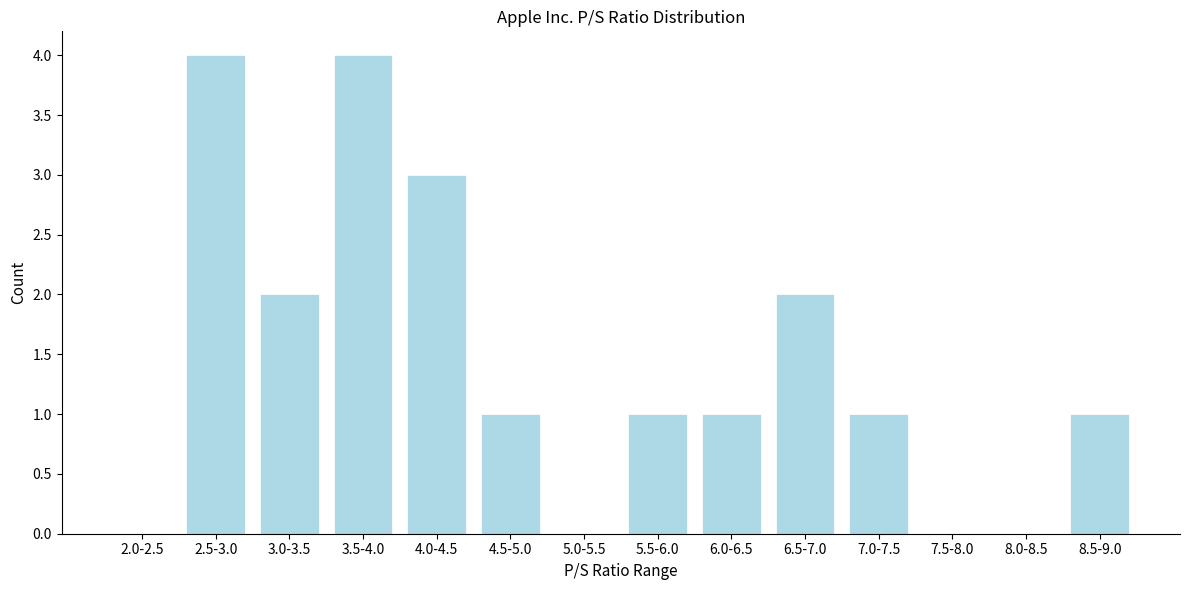

Reading left to right, what are all the values shown in this chart?

2.0-2.5=0	2.5-3.0=4	3.0-3.5=2	3.5-4.0=4	4.0-4.5=3	4.5-5.0=1	5.0-5.5=0	5.5-6.0=1	6.0-6.5=1	6.5-7.0=2	7.0-7.5=1	7.5-8.0=0	8.0-8.5=0	8.5-9.0=1